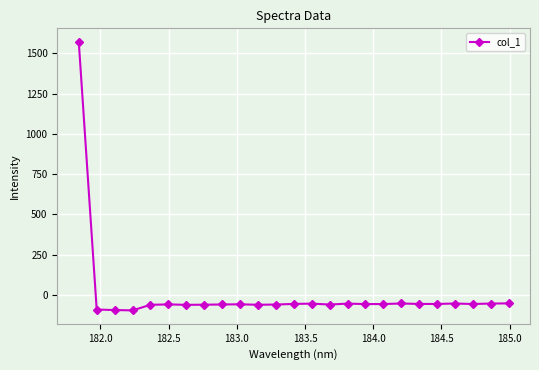

How many distinct data groups are displayed?

1